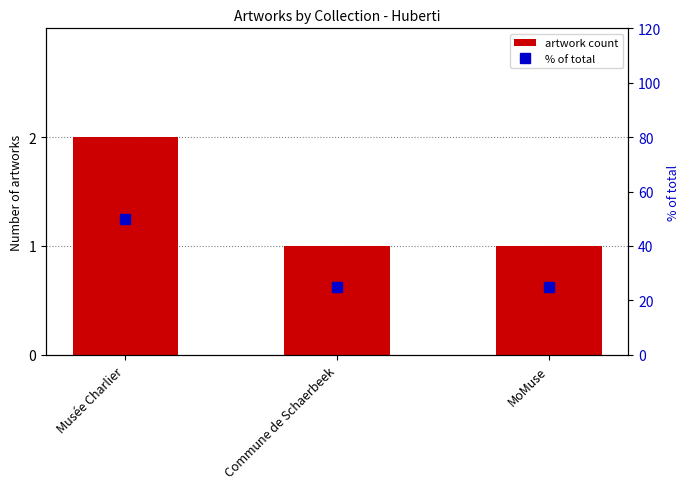

Between Commune de Schaerbeek and MoMuse, which is larger?

Commune de Schaerbeek